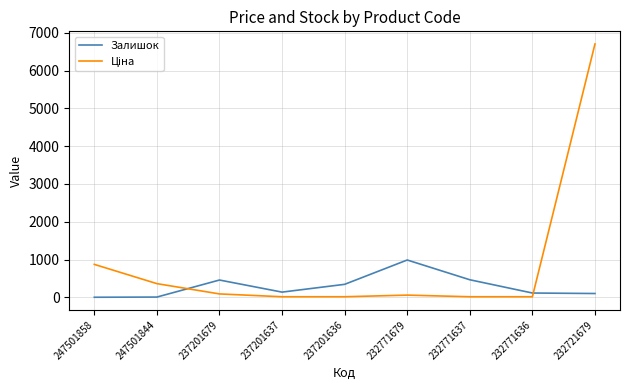

Is it true that Залишок equals 70.7 at 237201636?

False